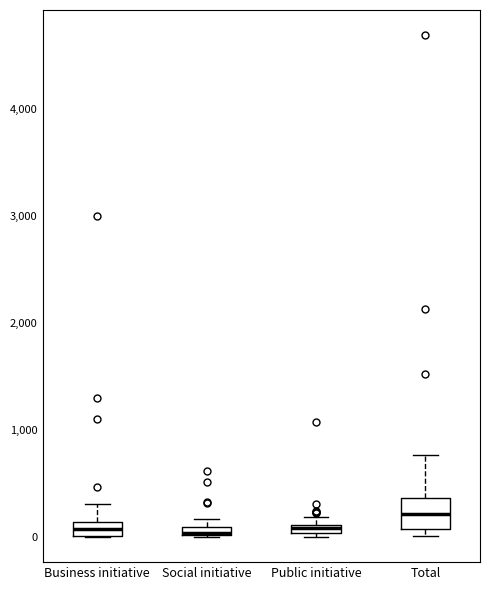

Where is the upper edge of the box for Social initiative on the y-axis? The values are not printed on the chart, so give them approximately, as read against the axis.

100